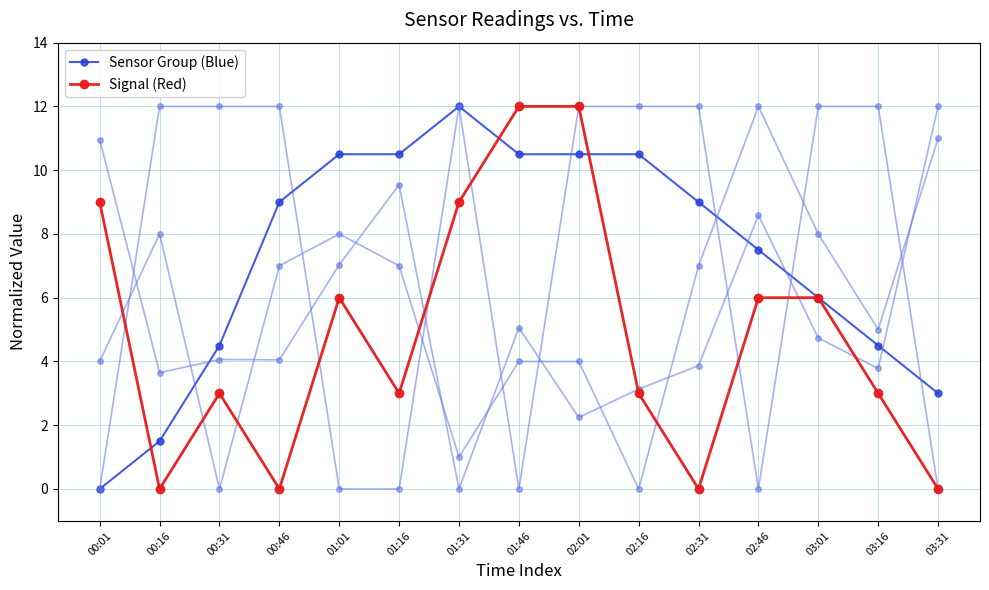

At which label does Signal (Red) first exceed 3?

00:01